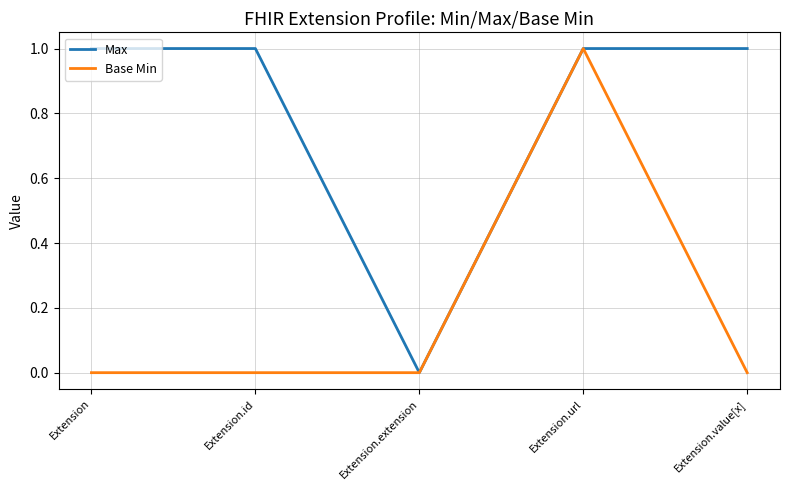

What is the highest value of the Max series?

1